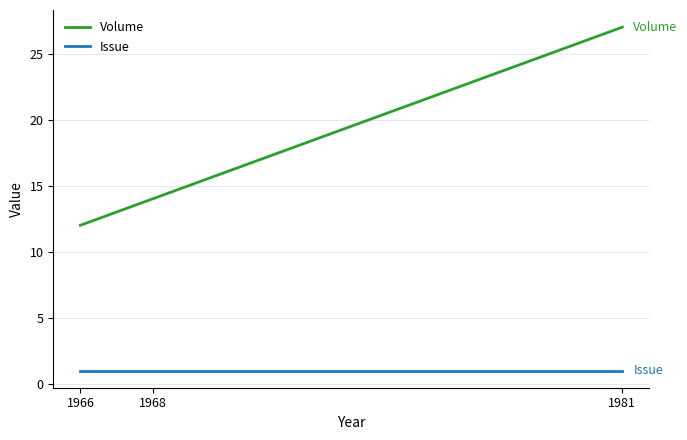

At which category does the chart reach its peak across all series?

1981